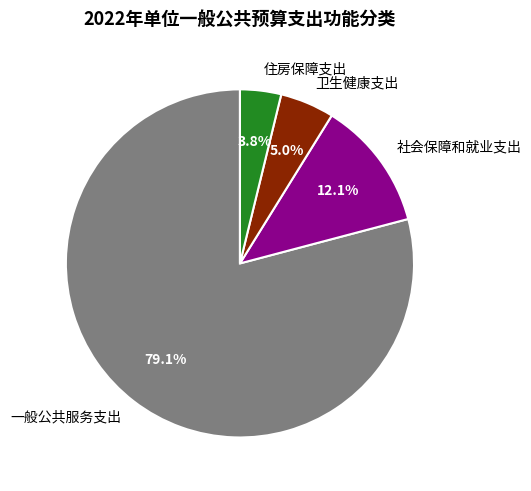

True or false: 一般公共服务支出 accounts for 79% of the total.

True